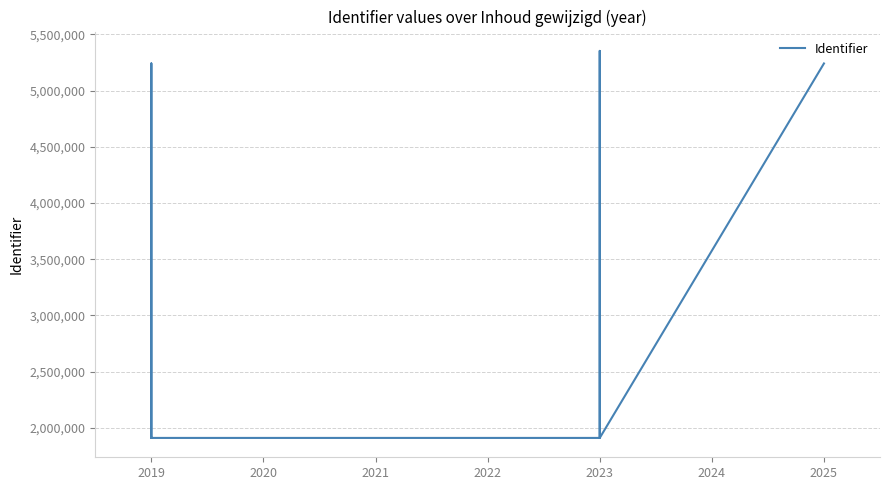

What is the change in value from 2019 to 2023?

+3441839